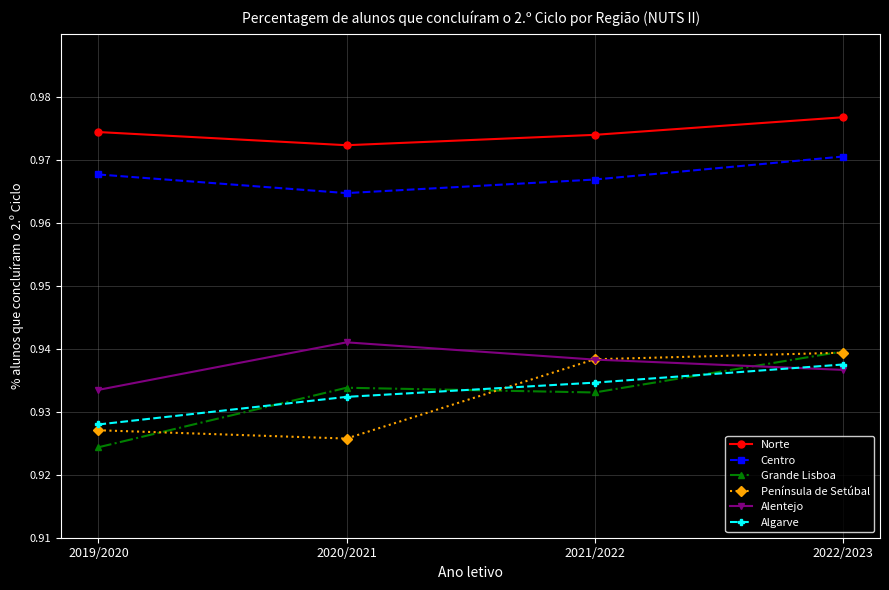

List the labels in order of Algarve value, smallest first.

2019/2020, 2020/2021, 2021/2022, 2022/2023